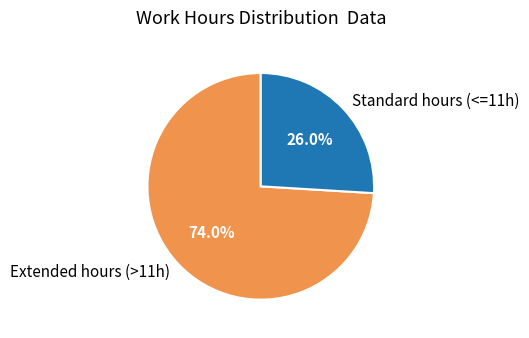

What is the largest slice in the pie chart?

Extended hours (>11h)